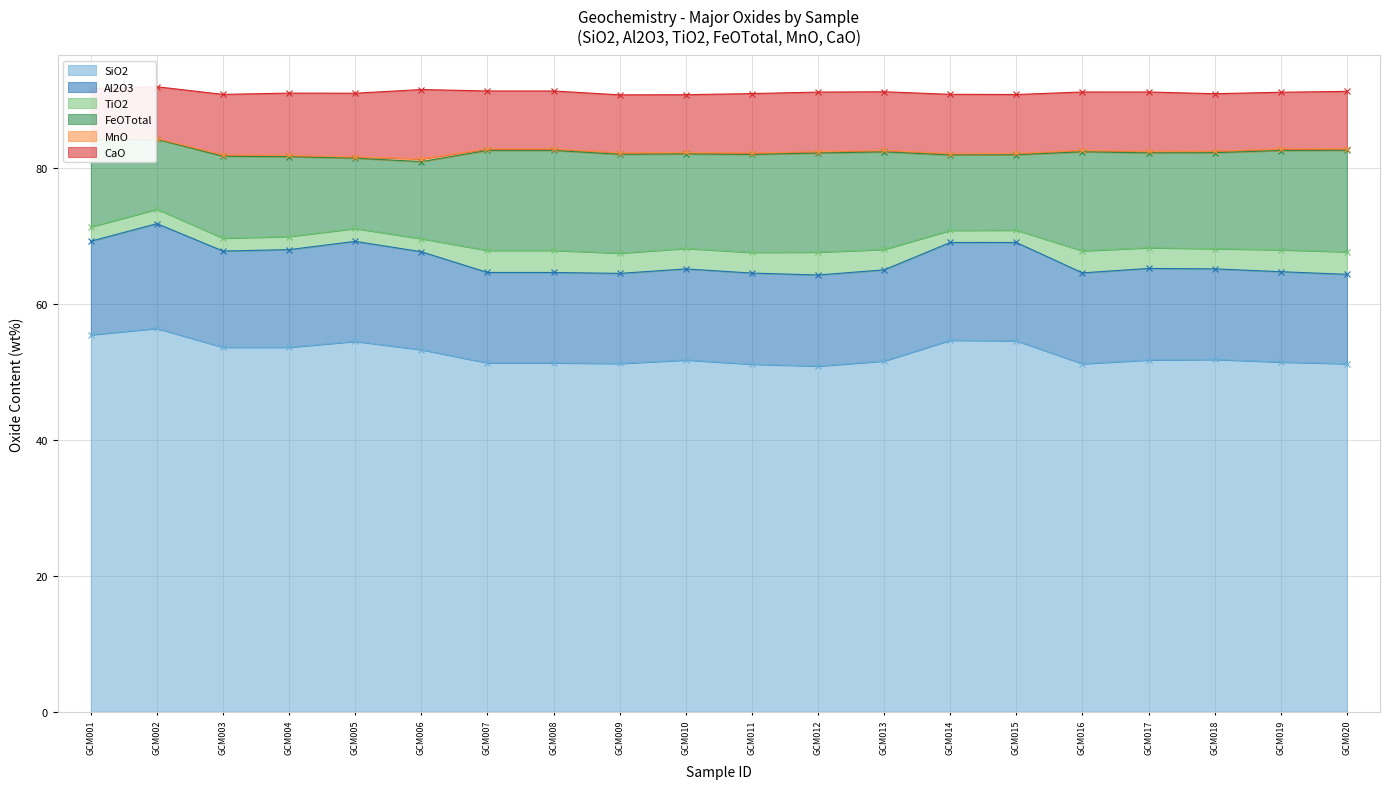

Which has a higher value, GCM007 or GCM019?

GCM019